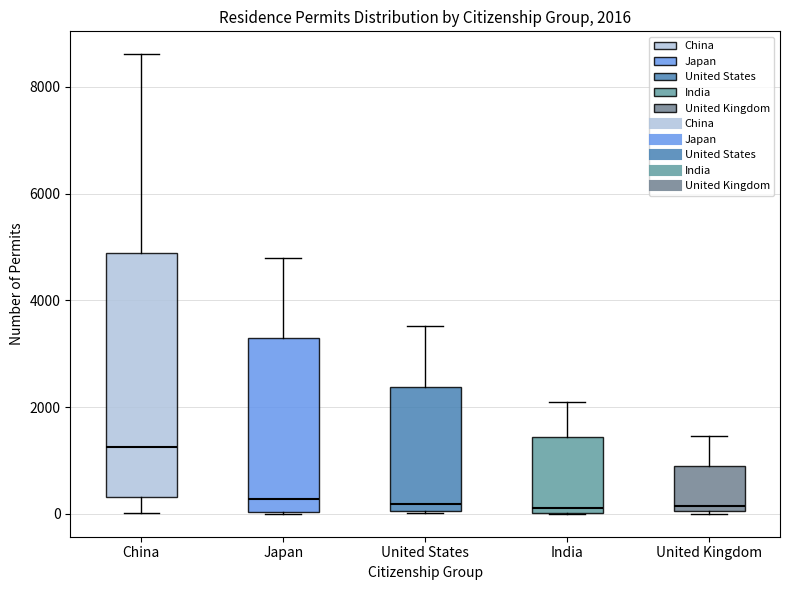

Which box is the tallest, from its lower edge to its upper edge?

China